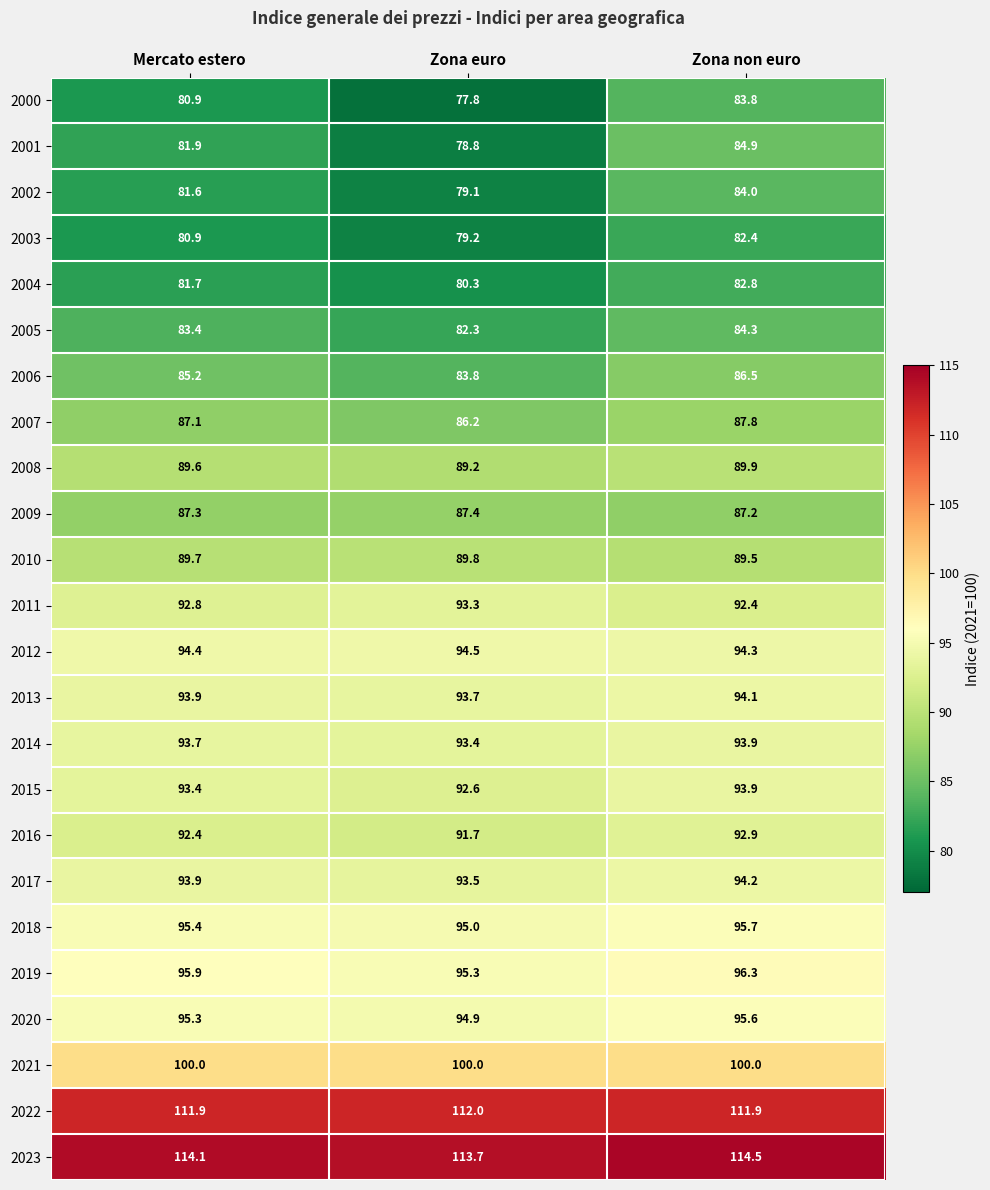

The value of 2014 at Zona non euro is 93.9. True or false?

True